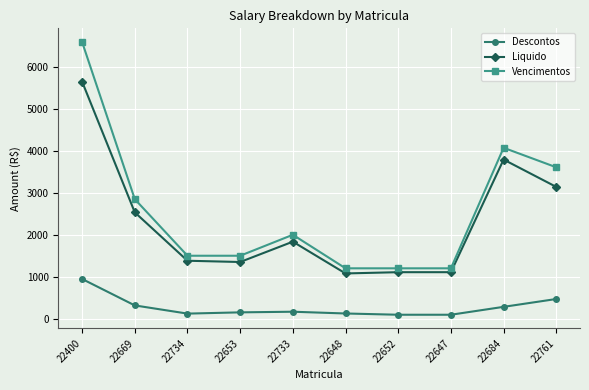

Rank the series by their maximum value, from highest to lowest.

Vencimentos, Liquido, Descontos